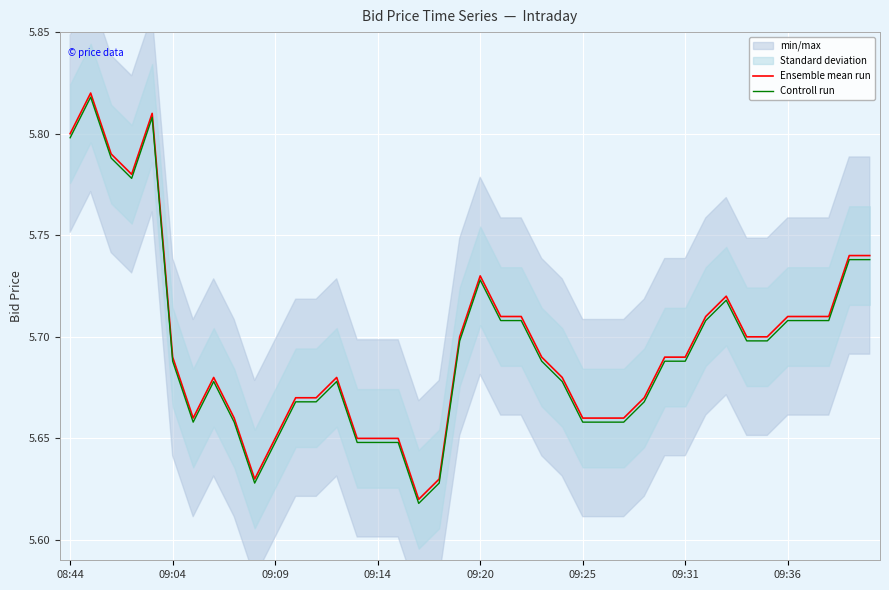

The value of Controll run at 17 is 5.6. True or false?

True